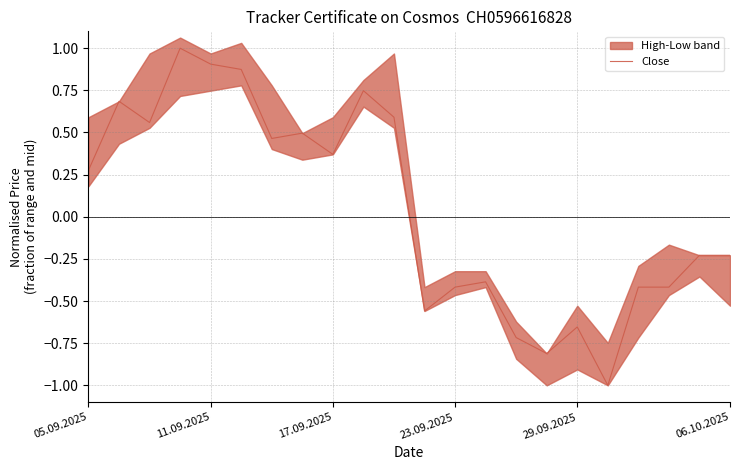

True or false: the data shows -0.8 at 15.

True